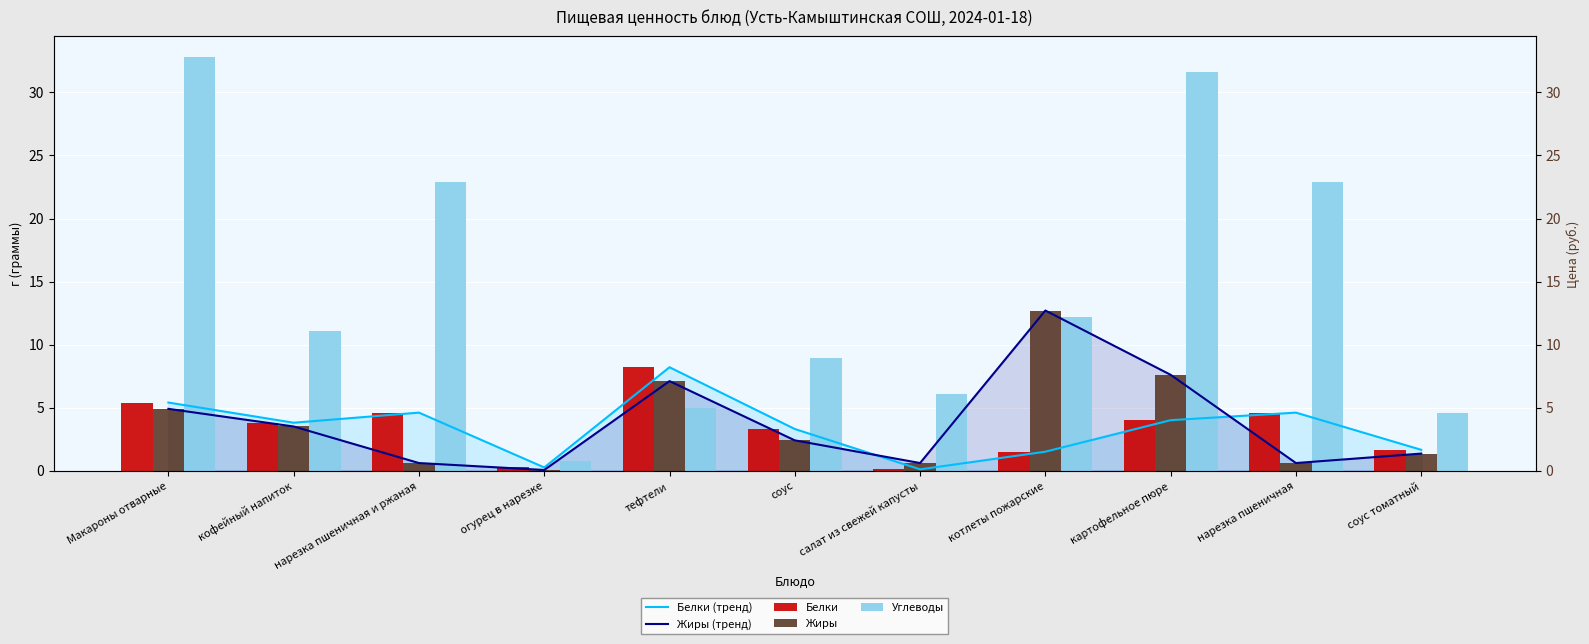

Reading right to left, what are all the values shown in this chart?

Белки (тренд): соус томатный=1.6	нарезка пшеничная=4.6	картофельное пюре=4.0	котлеты пожарские=1.5	салат из свежей капусты=0.1	соус=3.3	тефтели=8.2	огурец в нарезке=0.2	нарезка пшеничная и ржаная=4.6	кофейный напиток=3.8	Макароны отварные=5.4
Жиры (тренд): соус томатный=1.4	нарезка пшеничная=0.6	картофельное пюре=7.6	котлеты пожарские=12.7	салат из свежей капусты=0.6	соус=2.4	тефтели=7.1	огурец в нарезке=0.1	нарезка пшеничная и ржаная=0.6	кофейный напиток=3.5	Макароны отварные=4.9
Белки: соус томатный=1.6	нарезка пшеничная=4.6	картофельное пюре=4.0	котлеты пожарские=1.5	салат из свежей капусты=0.1	соус=3.3	тефтели=8.2	огурец в нарезке=0.2	нарезка пшеничная и ржаная=4.6	кофейный напиток=3.8	Макароны отварные=5.4
Жиры: соус томатный=1.4	нарезка пшеничная=0.6	картофельное пюре=7.6	котлеты пожарские=12.7	салат из свежей капусты=0.6	соус=2.4	тефтели=7.1	огурец в нарезке=0.1	нарезка пшеничная и ржаная=0.6	кофейный напиток=3.5	Макароны отварные=4.9
Углеводы: соус томатный=4.5	нарезка пшеничная=22.9	картофельное пюре=31.6	котлеты пожарские=12.2	салат из свежей капусты=6.1	соус=8.9	тефтели=5.0	огурец в нарезке=0.8	нарезка пшеничная и ржаная=22.9	кофейный напиток=11.1	Макароны отварные=32.8